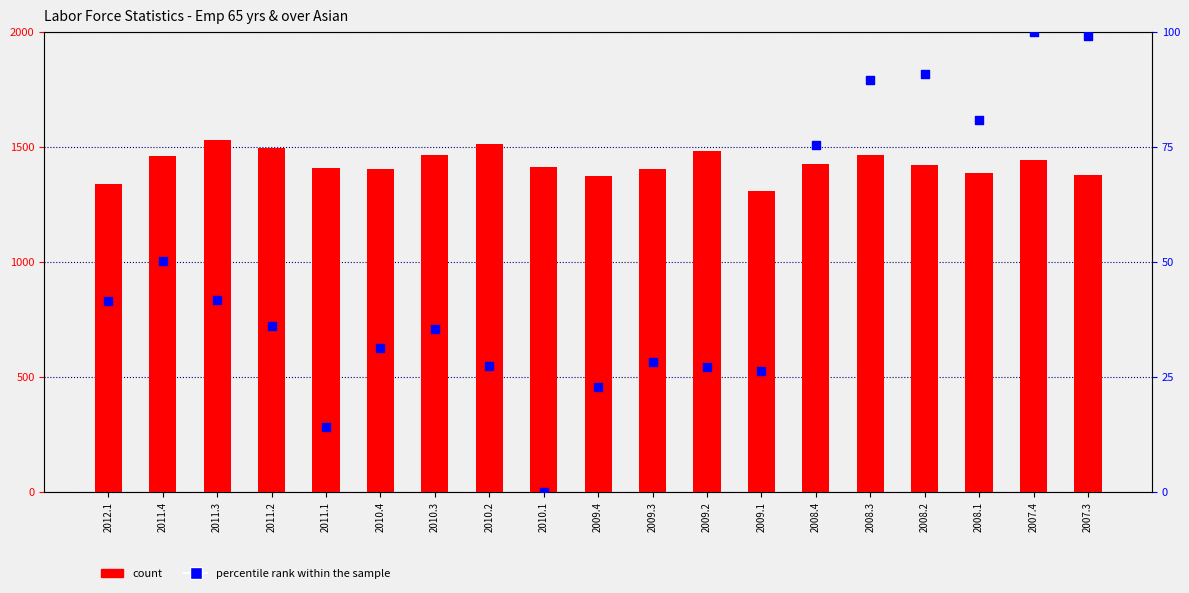

Is the value of percentile rank within the sample at 2007.4 greater than the value of count at 2011.3?

No